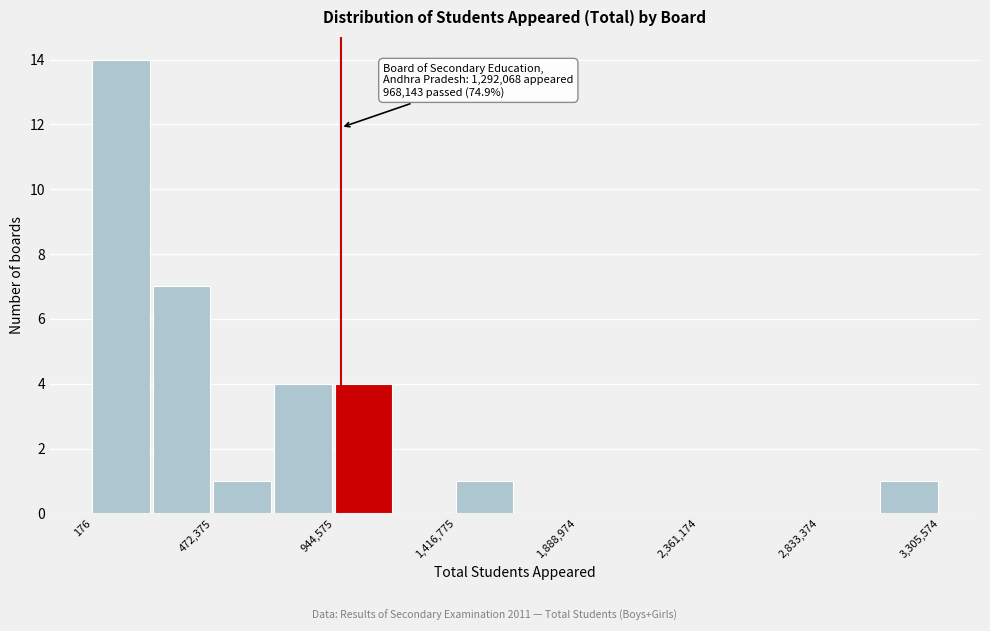

Over which range of the x-axis is the bar tallest?

0 to 250000